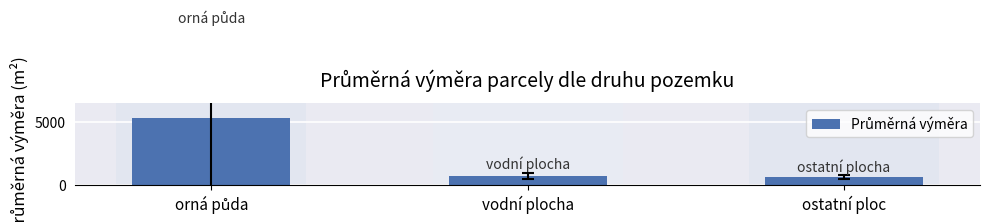

Reading left to right, transcribe all the data shown in this chart.

5304	724	619